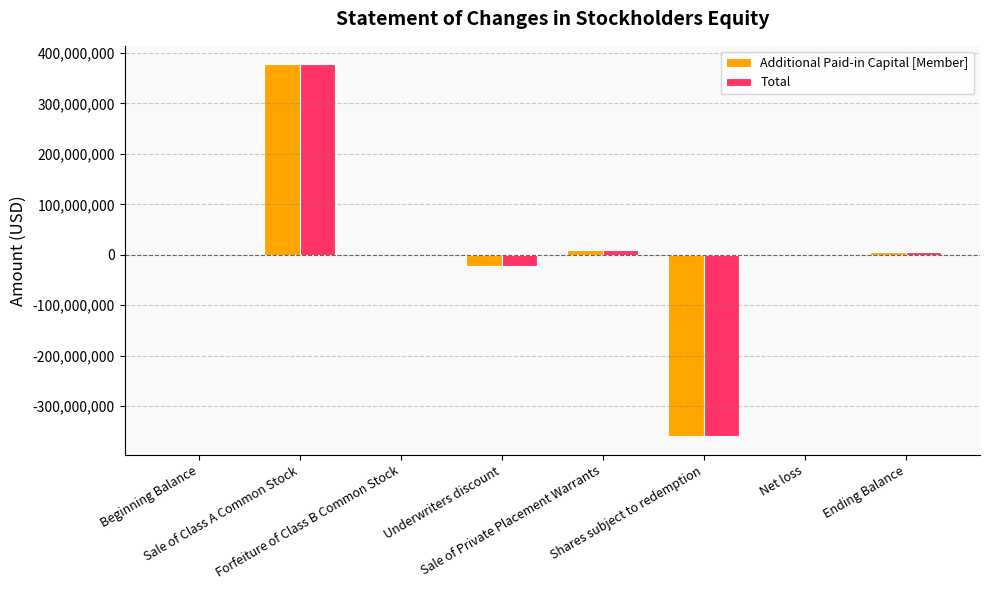

What is the sum of all Total values?

10000002